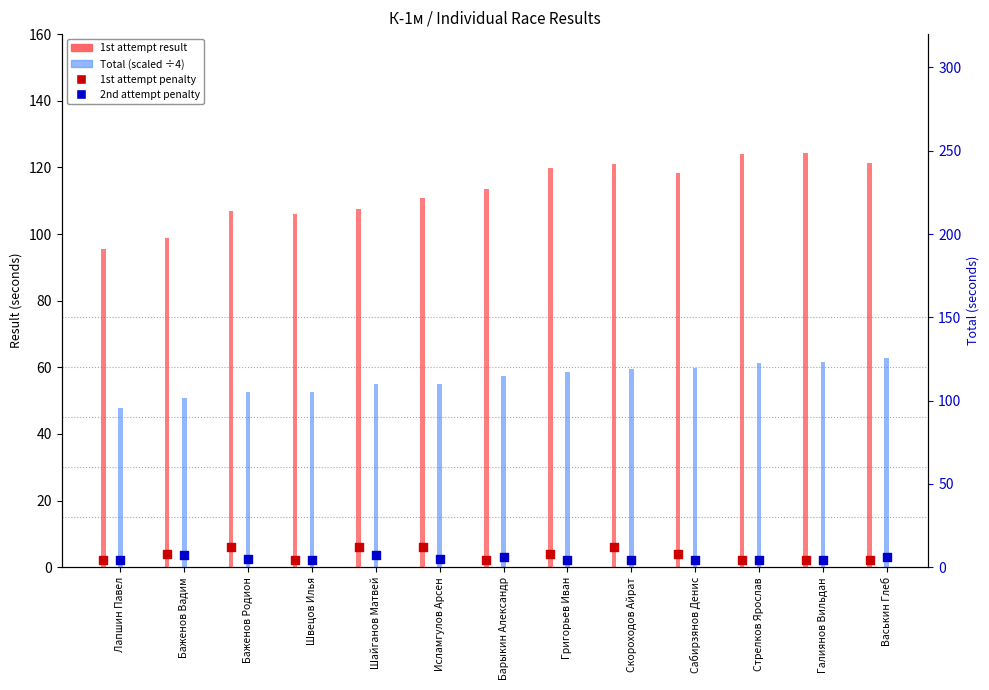

Is the value of 2nd attempt penalty (marker) at Васькин Глеб greater than the value of 1st attempt penalty (marker) at Васькин Глеб?

Yes